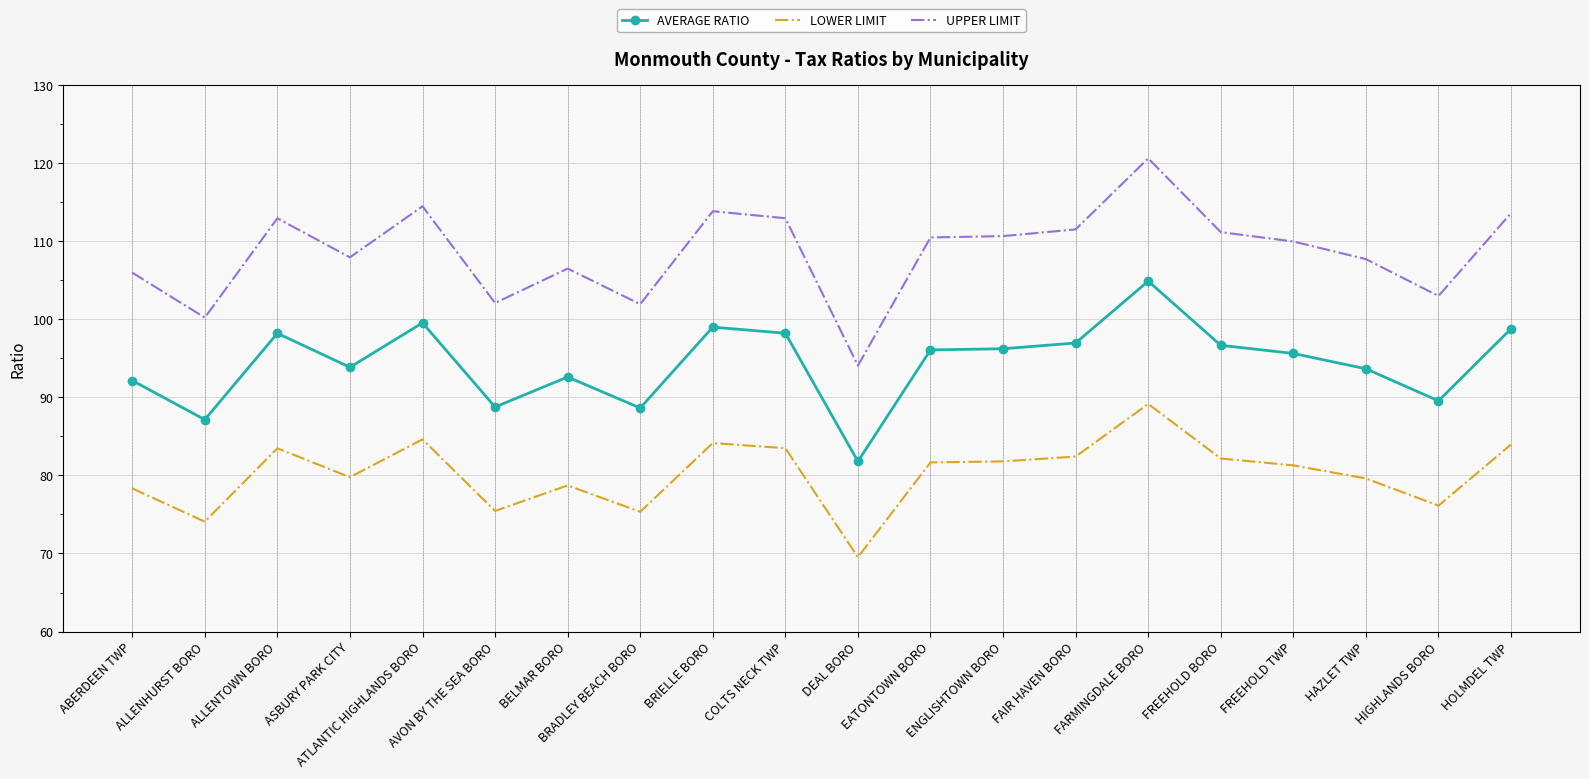

List the series in order of their peak value, highest first.

UPPER LIMIT, AVERAGE RATIO, LOWER LIMIT